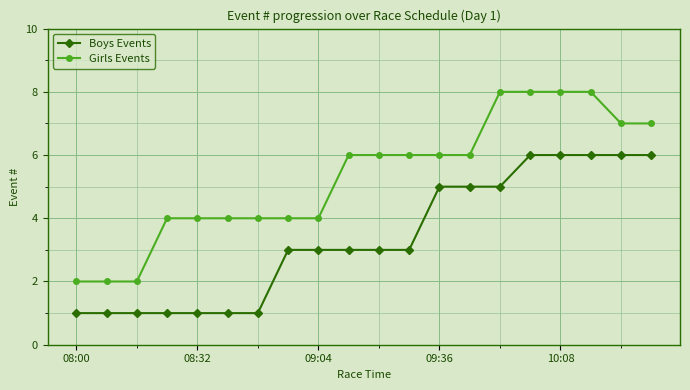

What is the highest value of the Girls Events series?

8